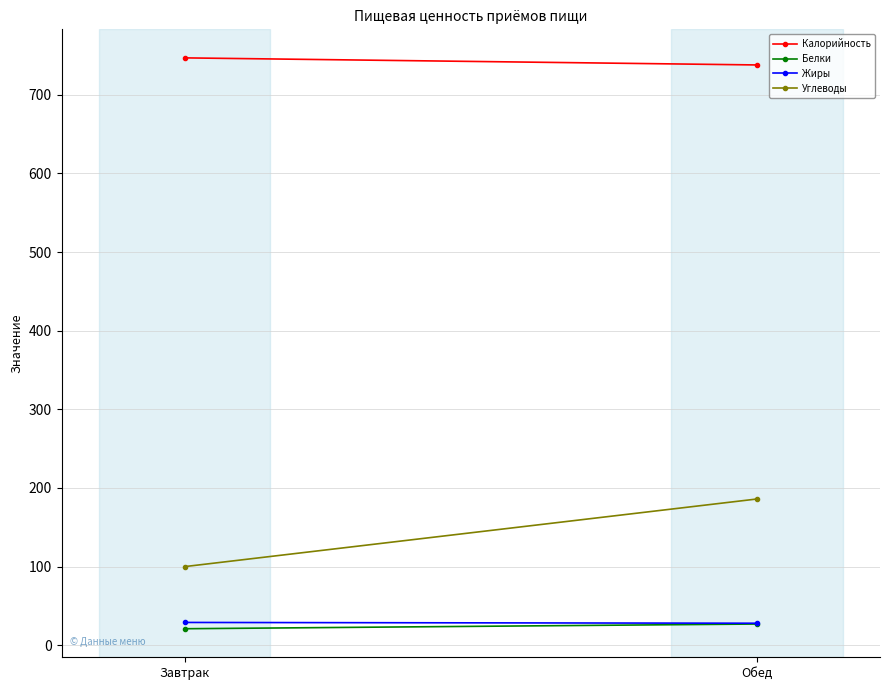

List the series in order of their peak value, highest first.

Калорийность, Углеводы, Жиры, Белки